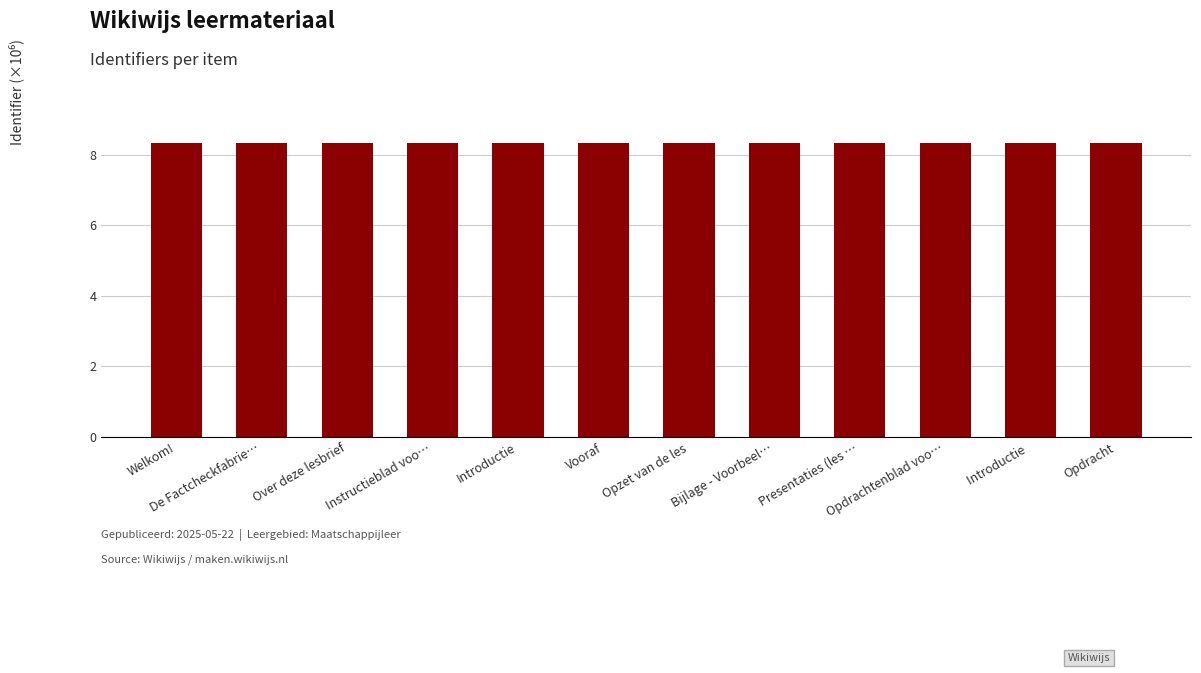

The chart shows a value of 3.2 at Opdracht. True or false?

False